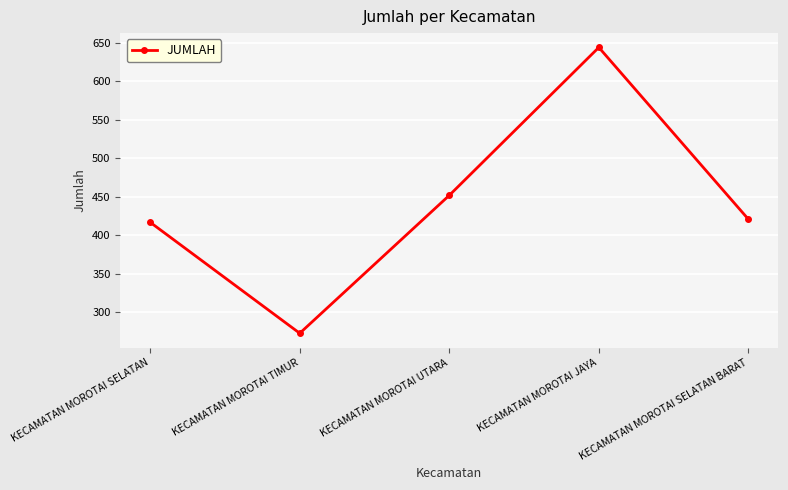

The value at KECAMATAN MOROTAI SELATAN BARAT is 421. True or false?

True